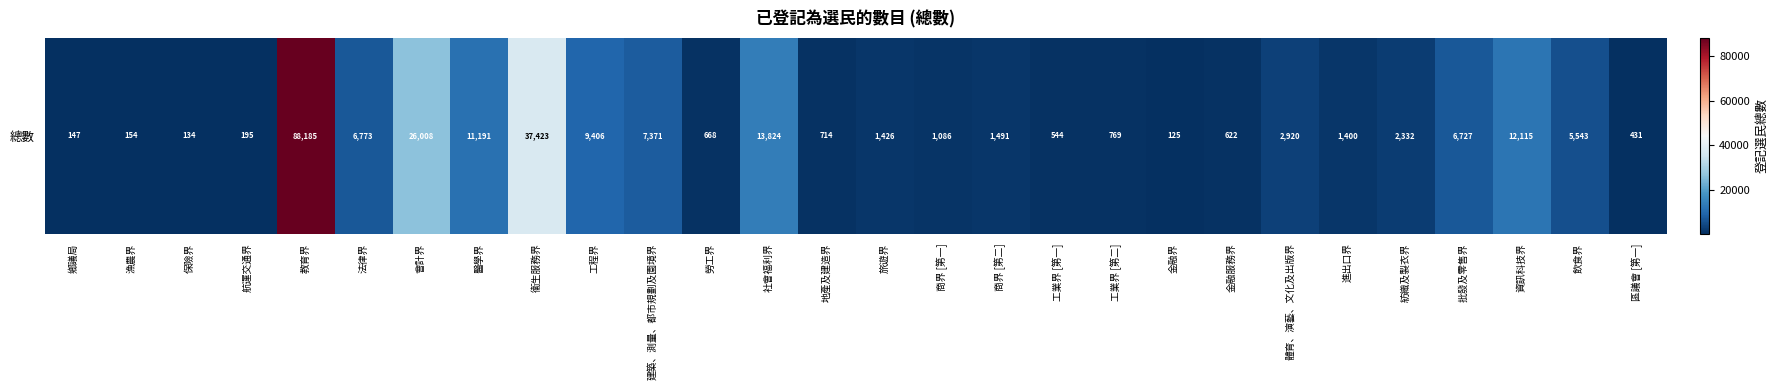

The value at 航運交通界 is 259. True or false?

False